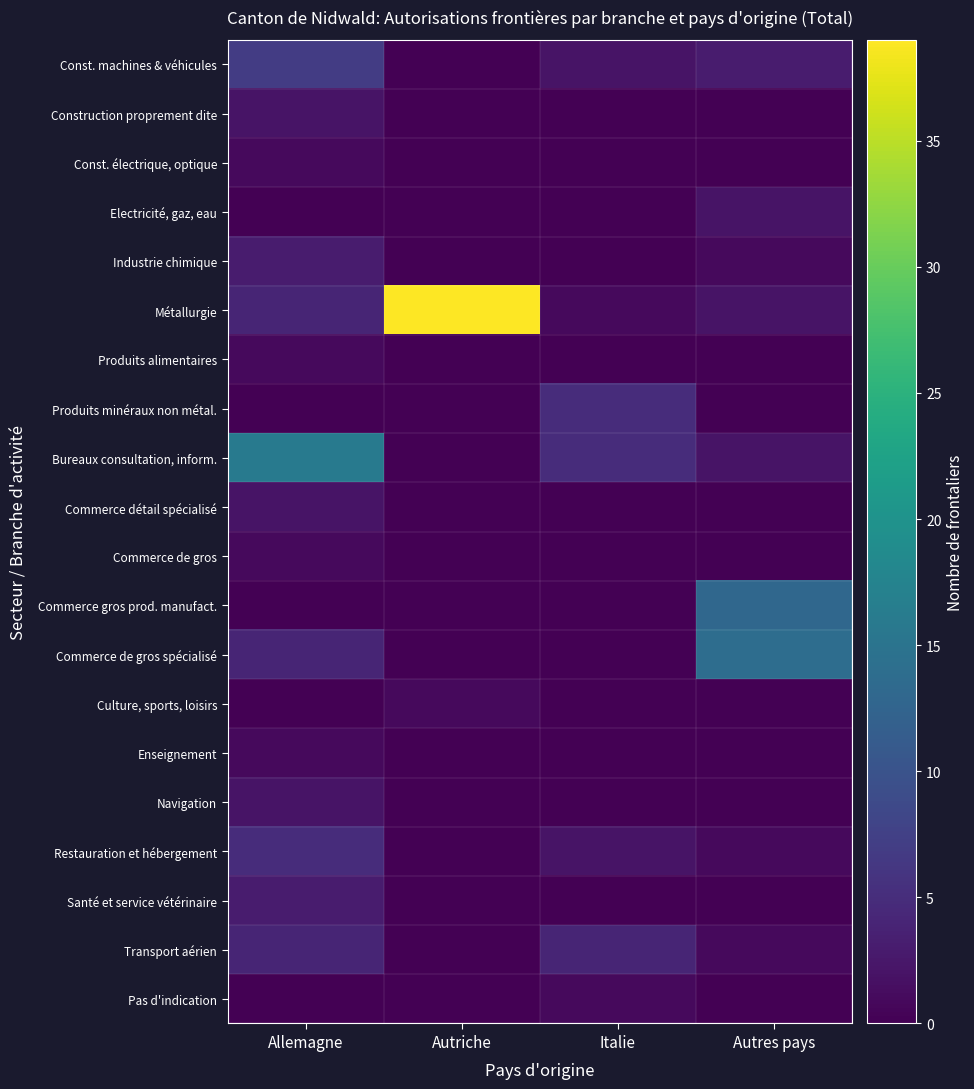

Which category has the lowest value across all series?

Autriche